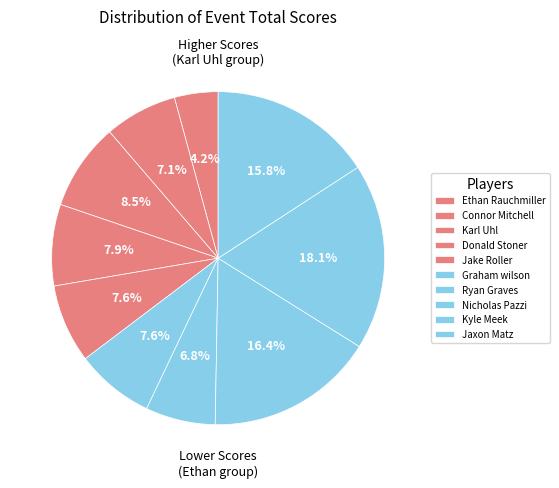

Count the number of slices in the pie.

10